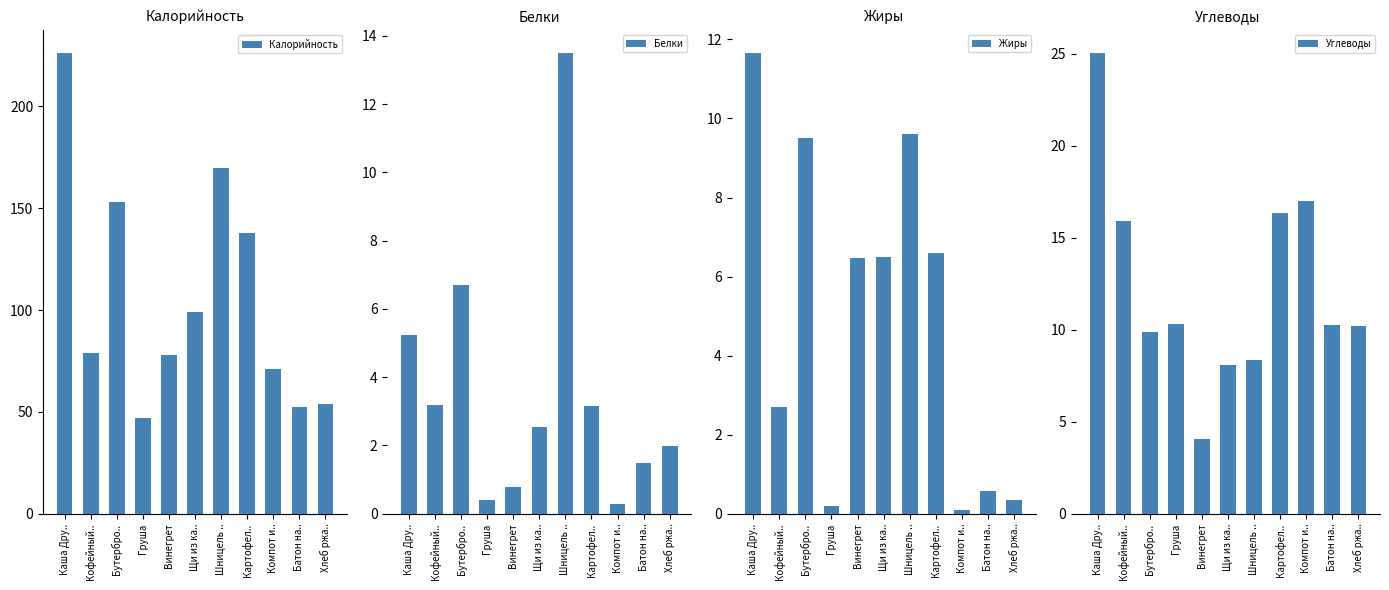

What is the maximum value for Белки?

13.5